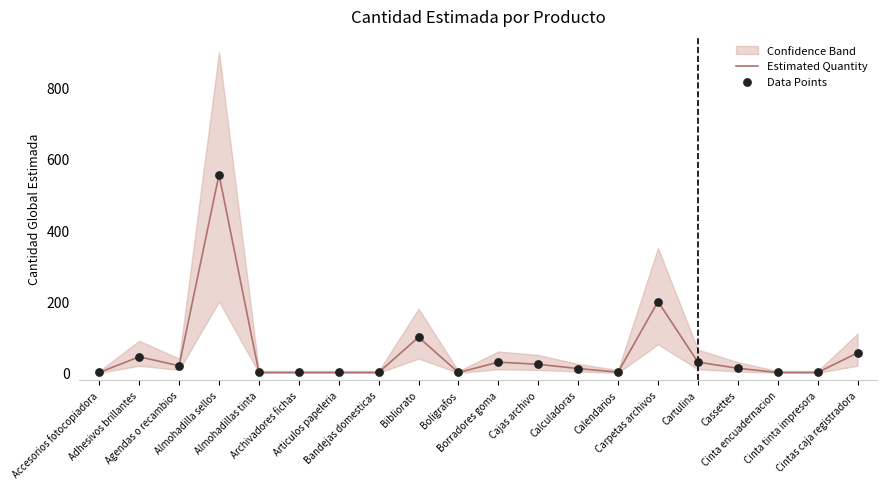

Which series has the largest total across all categories?

Estimated Quantity